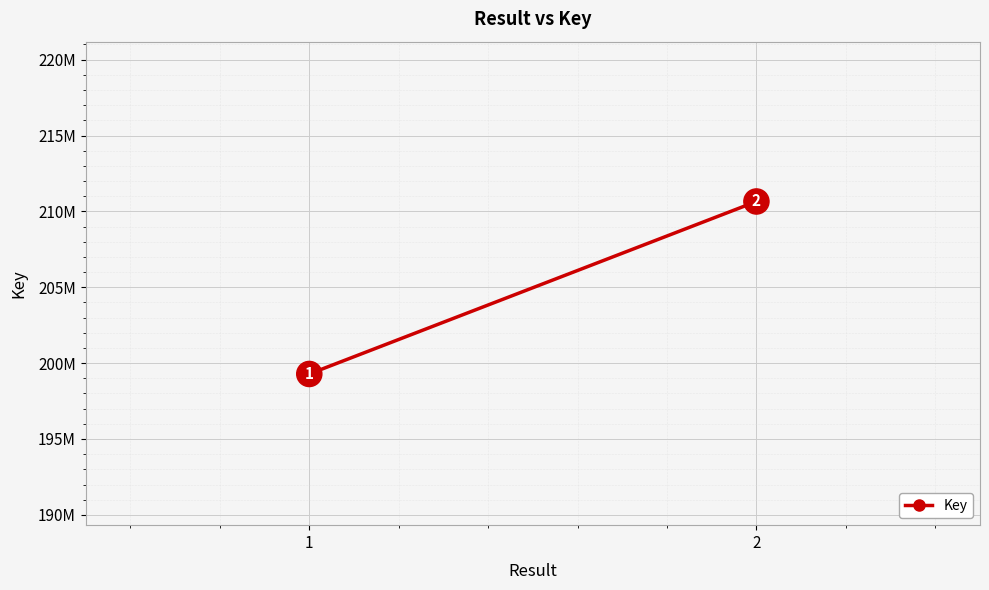

Which category has the lowest value across all series?

1